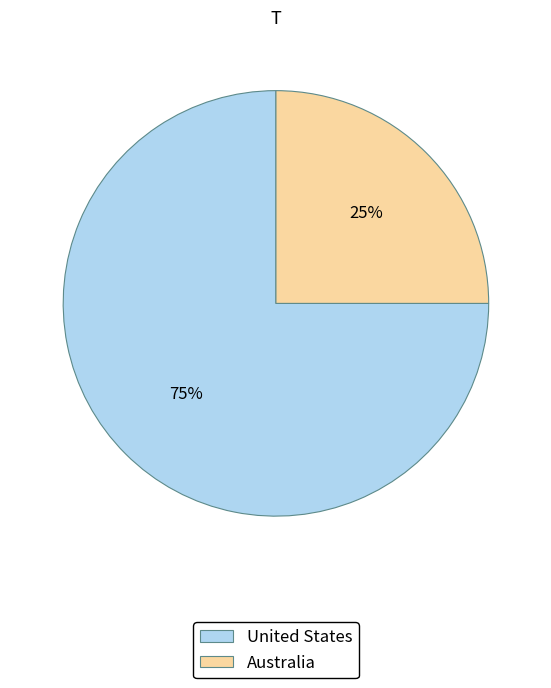

Does Australia account for over 50% of the chart?

No